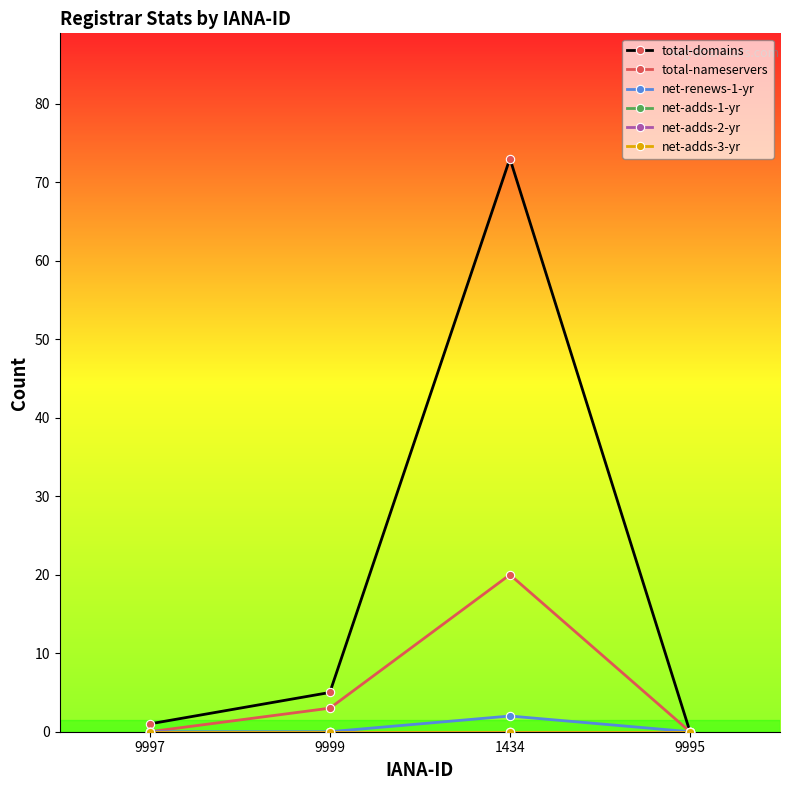

Does the chart display data point markers on the line(s)?

Yes